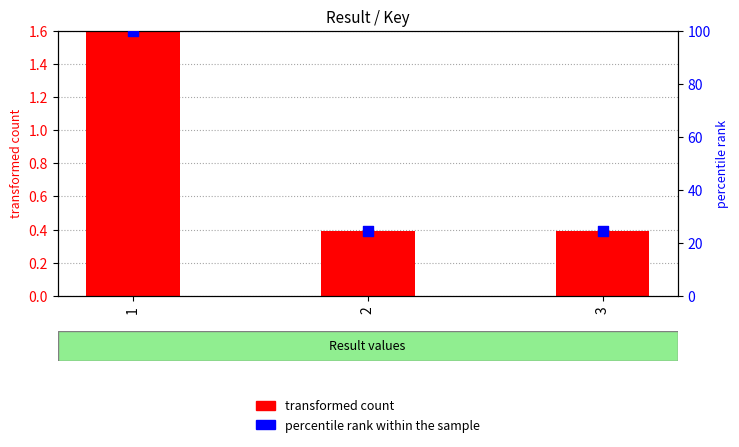

Which series has the largest total across all categories?

percentile rank within the sample